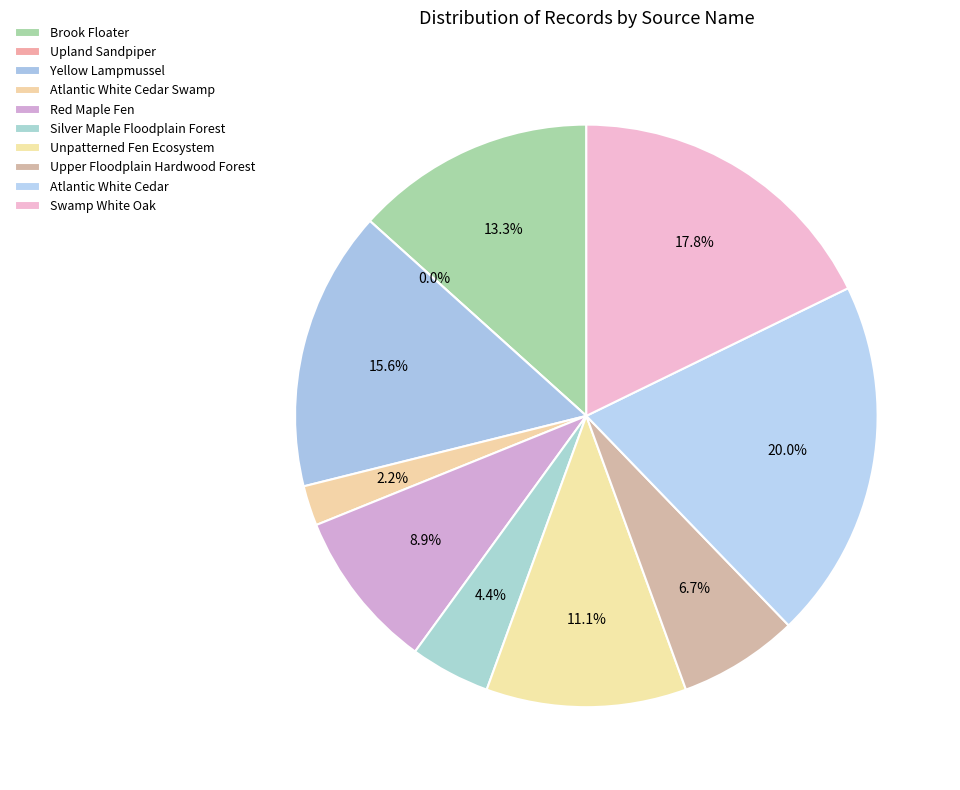

Count the number of slices in the pie.

10